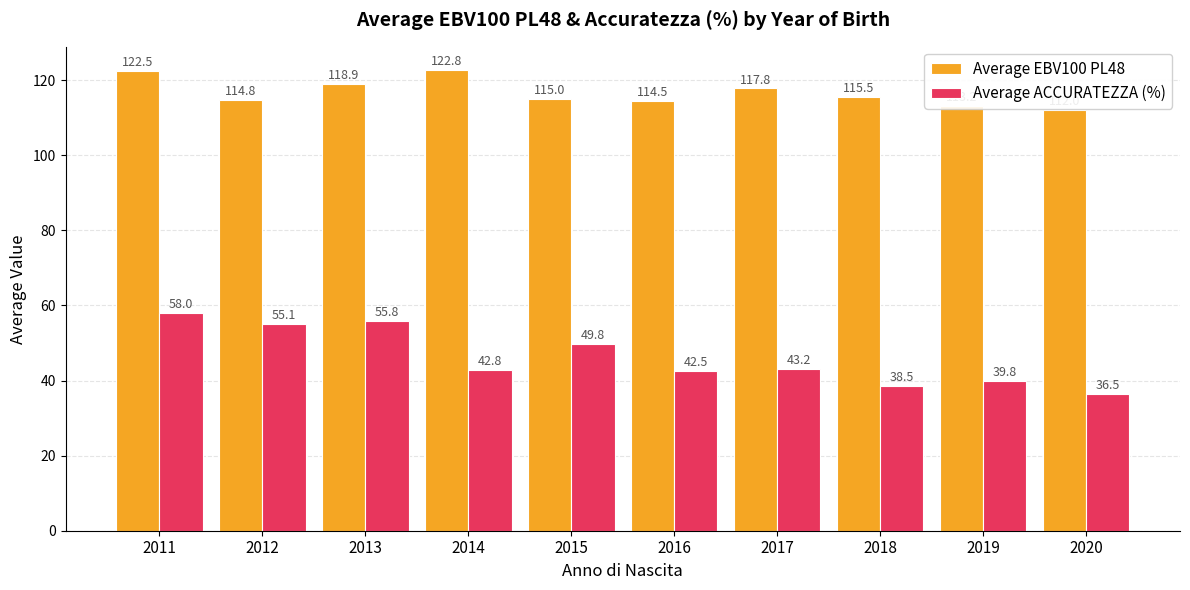

What is the sum of all Average EBV100 PL48 values?

1166.9